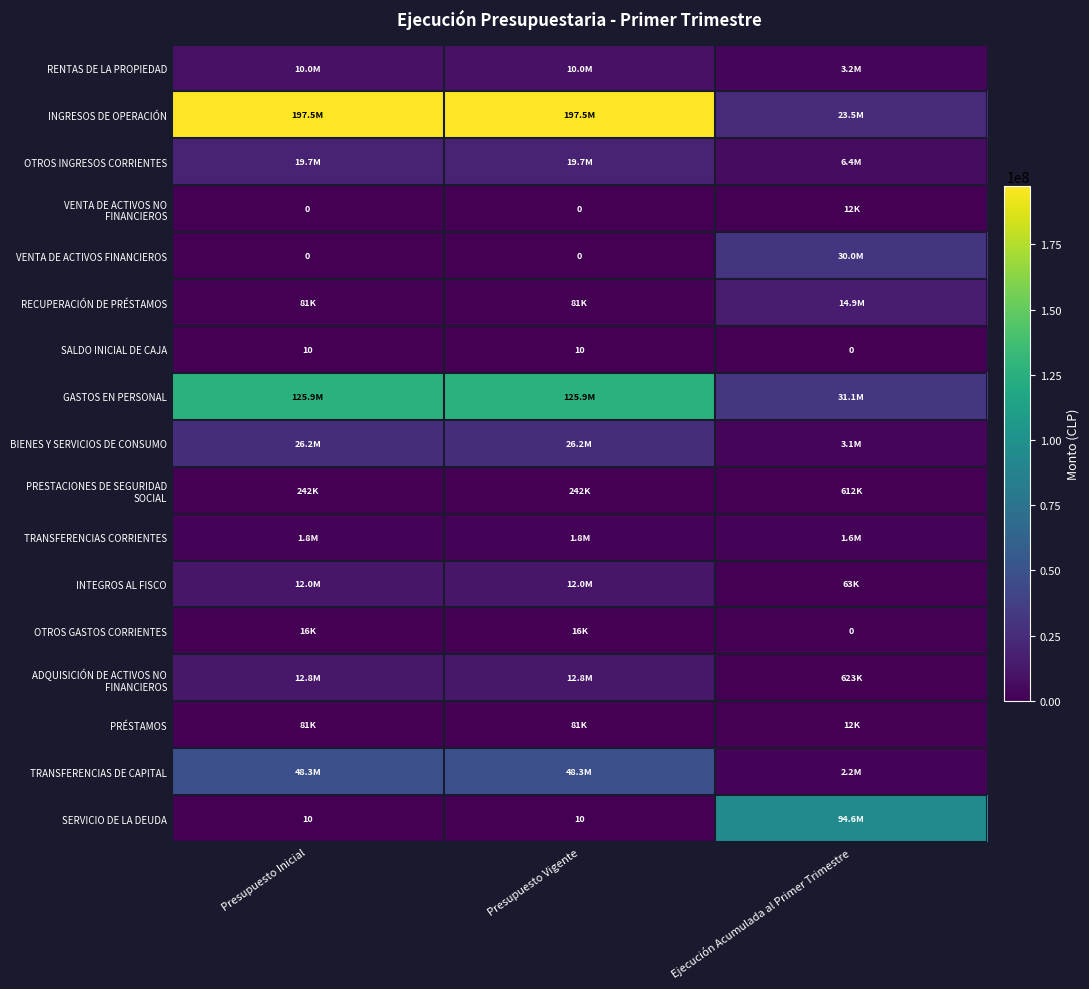

What is the difference between the second highest and minimum values in the SALDO INICIAL DE CAJA series?

10